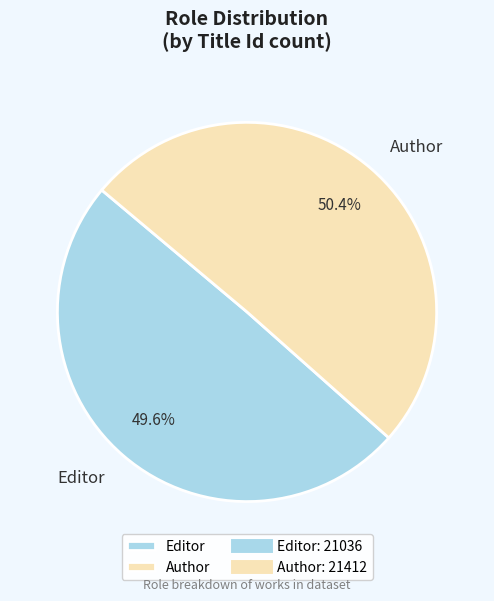

To the nearest percent, what percentage of the pie is Editor?

50%